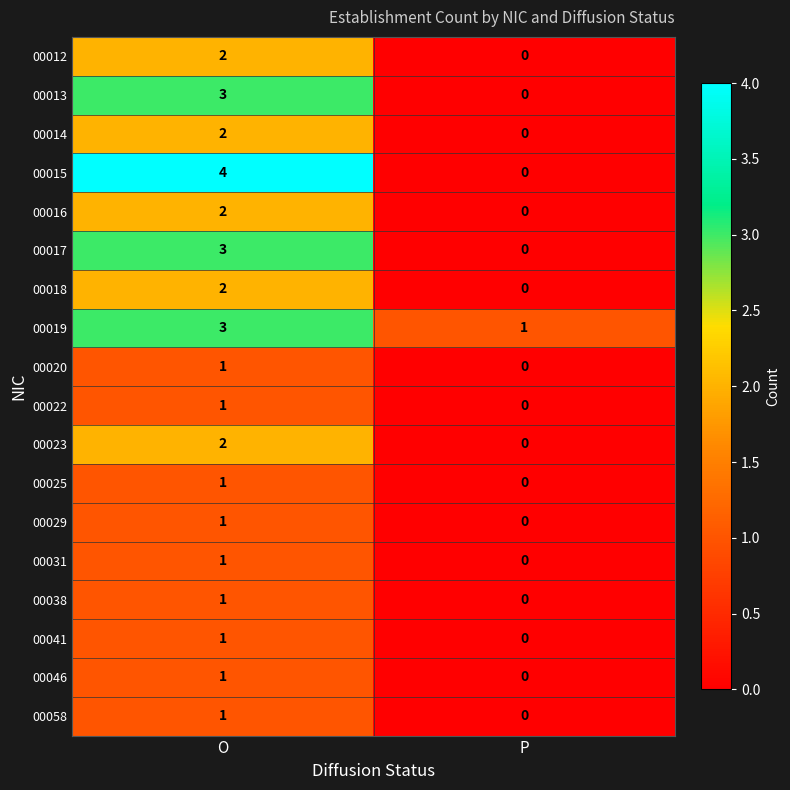

At which label is 00013 closest to 1?

P